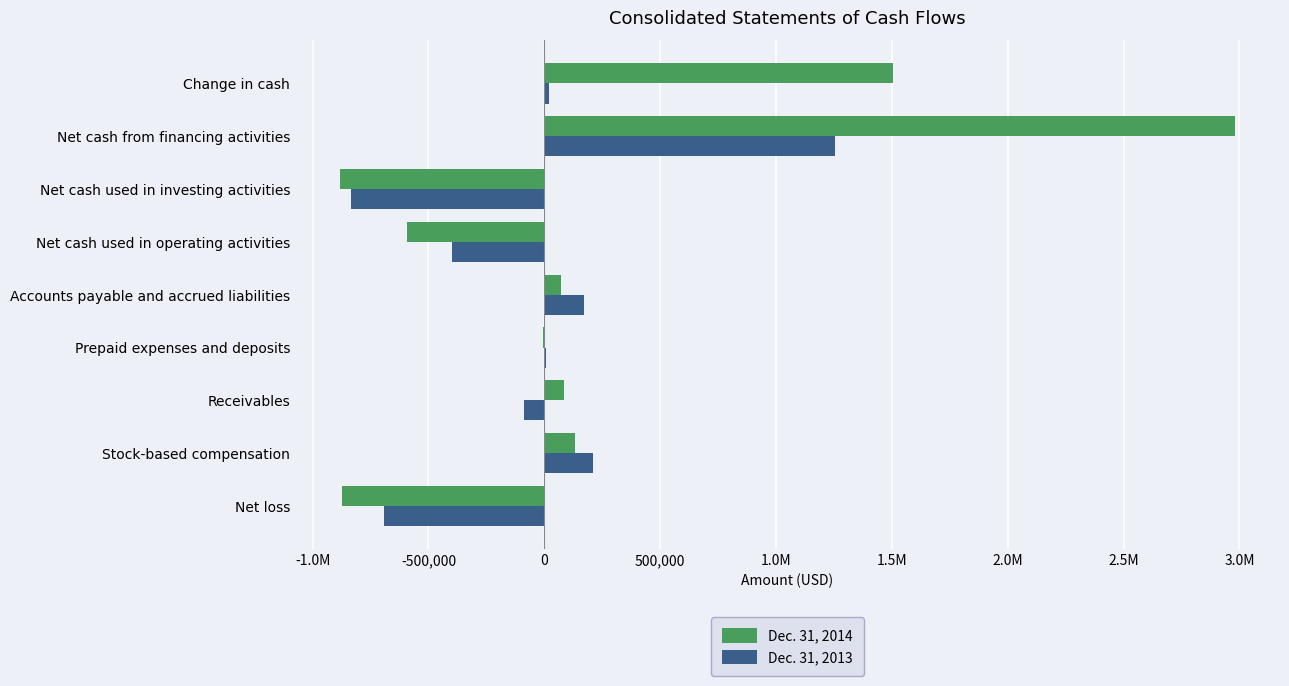

Which series has the largest total across all categories?

Dec. 31, 2014